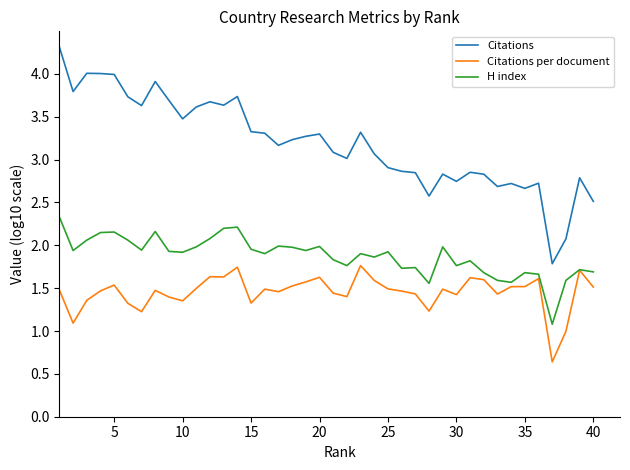

What is the difference between the maximum and minimum values in the Citations per document series?

1.1